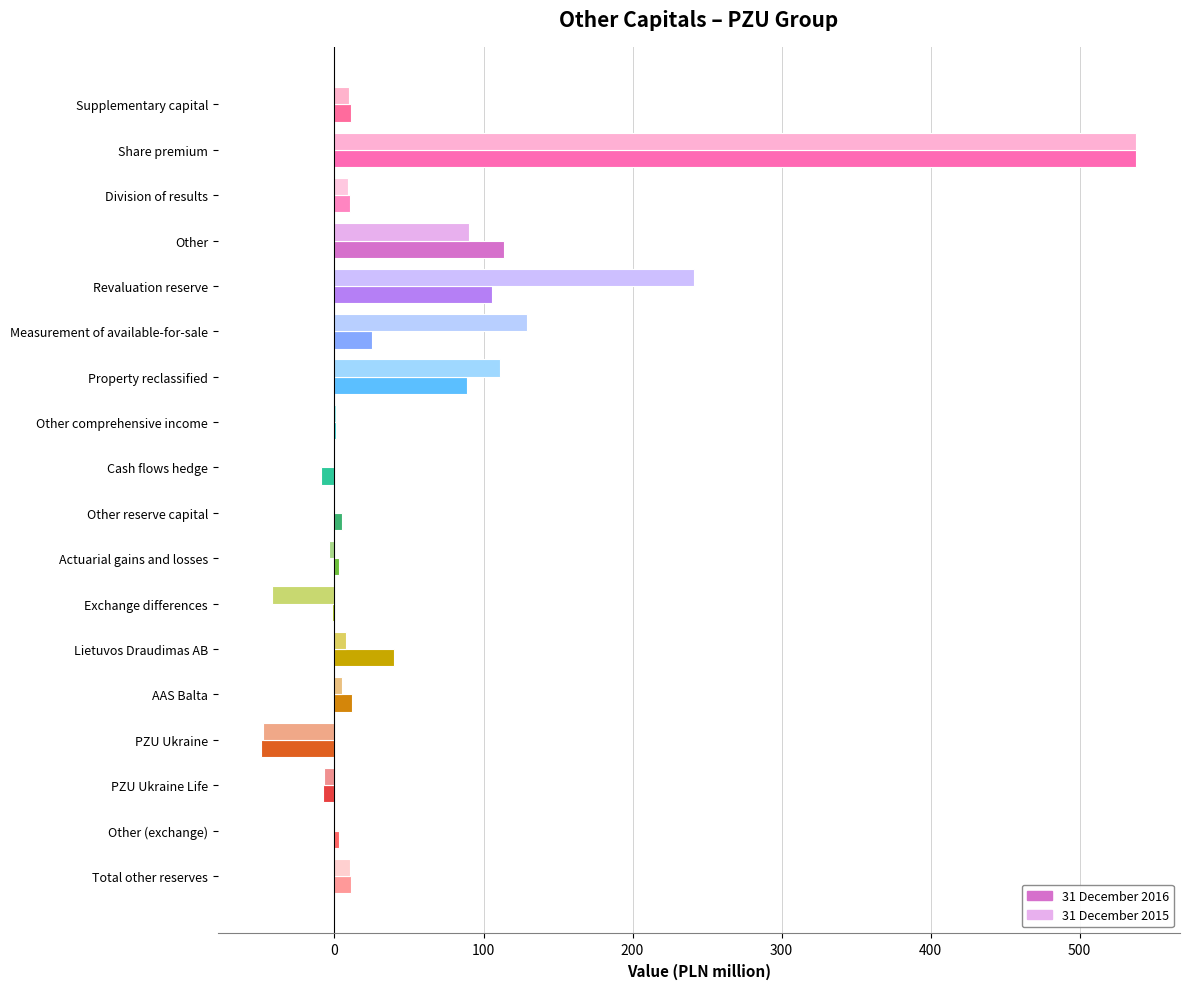

What is the sum of all 31 December 2015 values?

1051.4